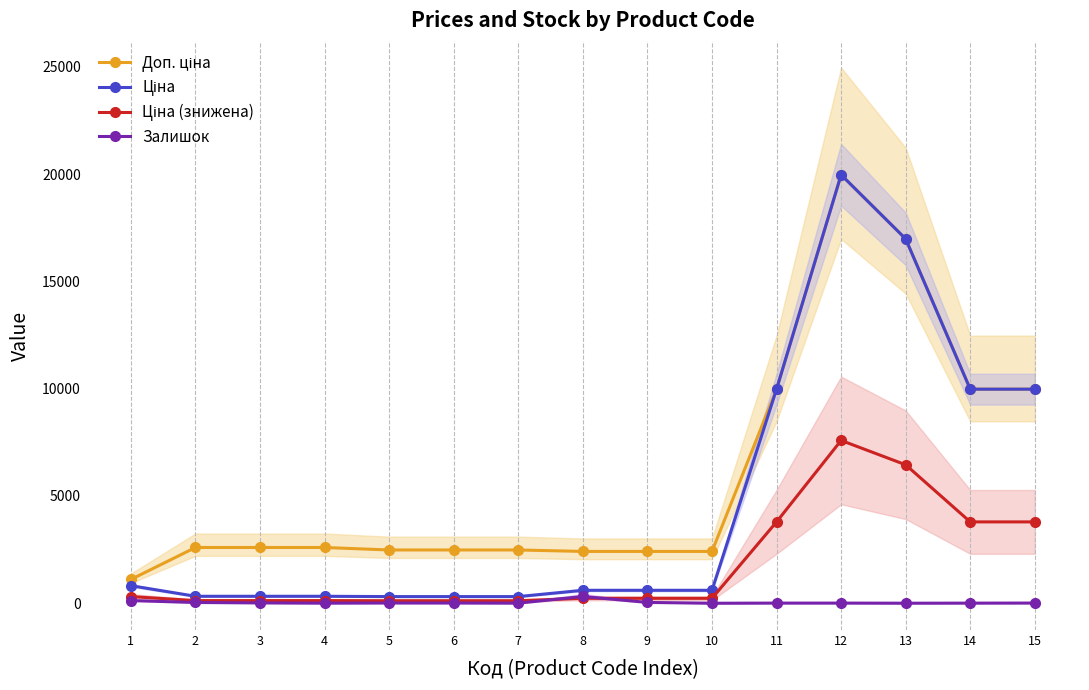

At which category is the sum across all series the highest?

12